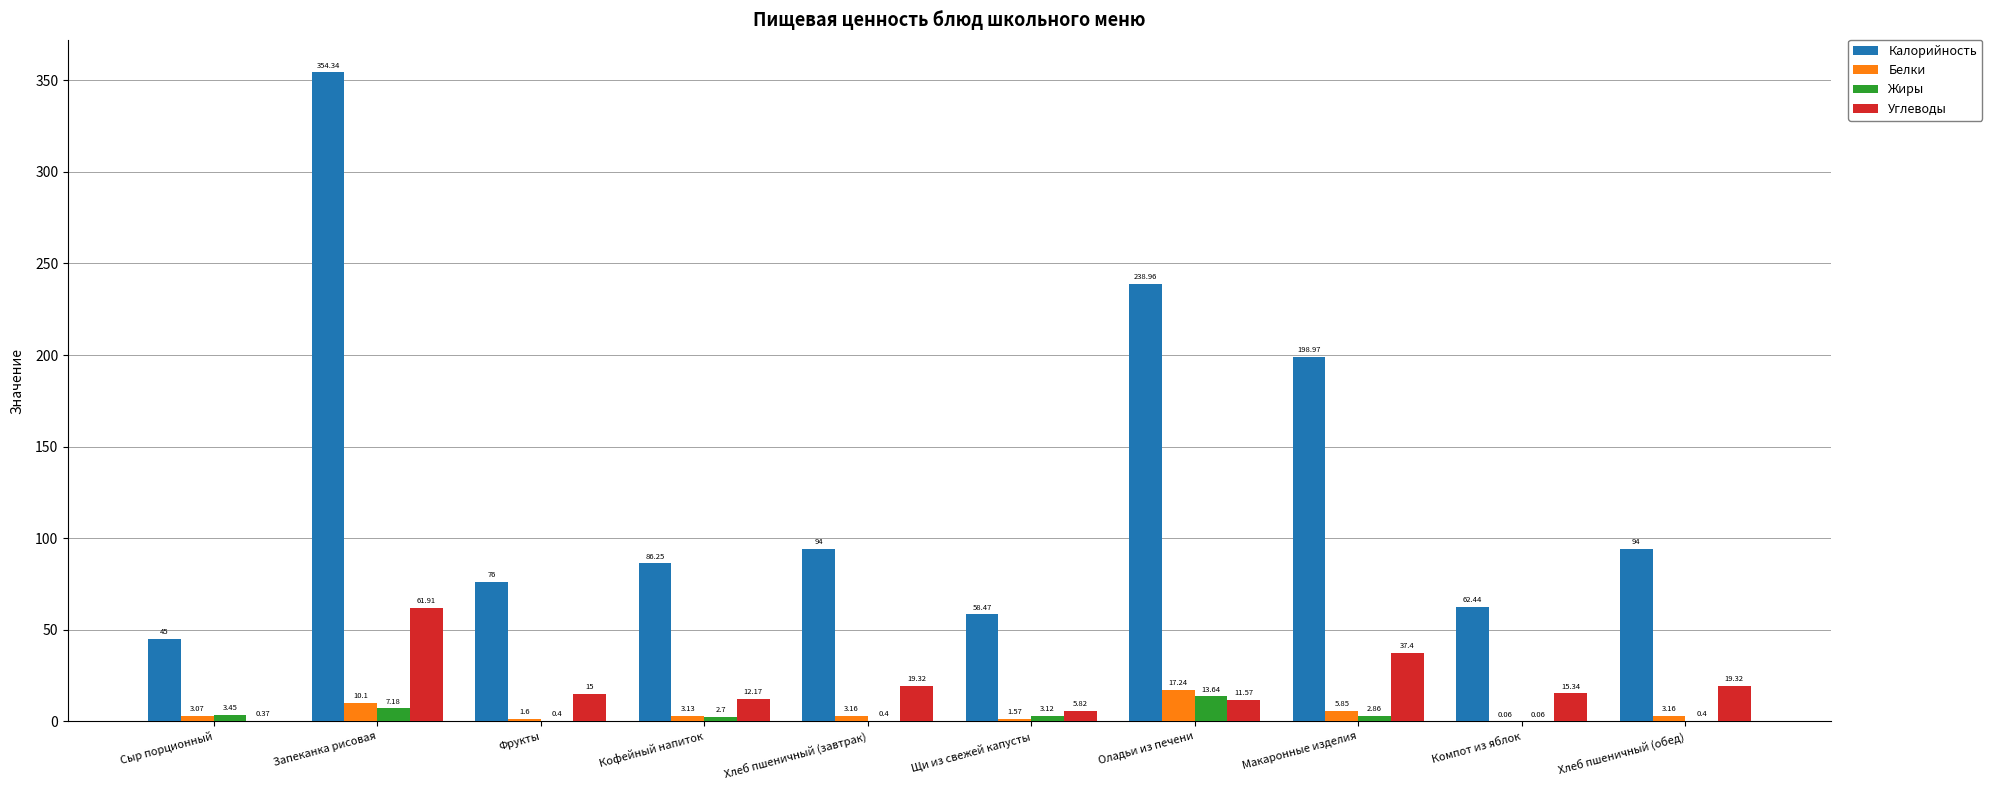

Which series changed the most between Кофейный напиток and Оладьи из печени?

Калорийность